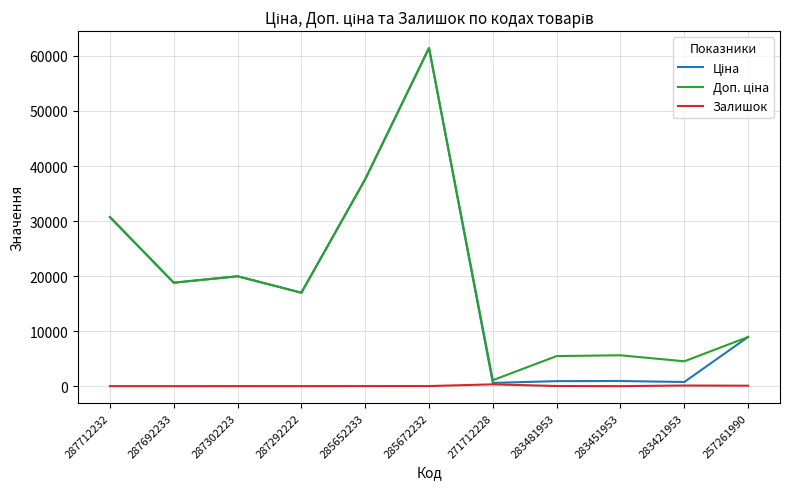

At which category is the sum across all series the highest?

285672232